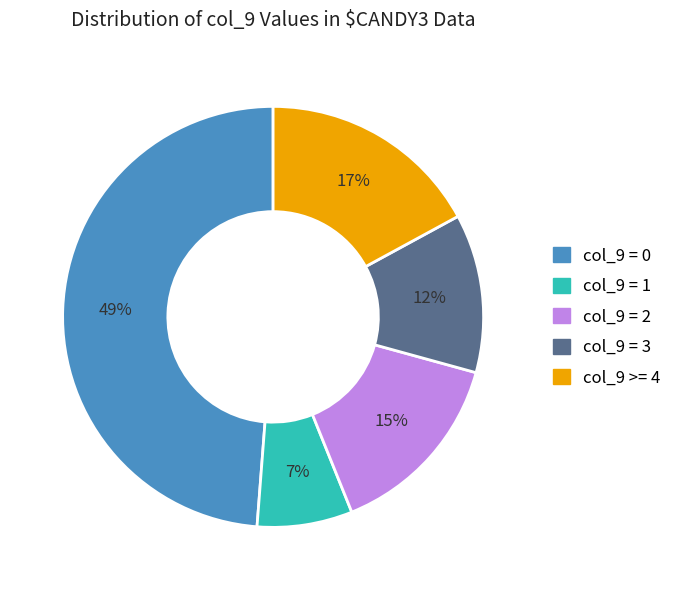

Is there a majority slice in this chart?

No